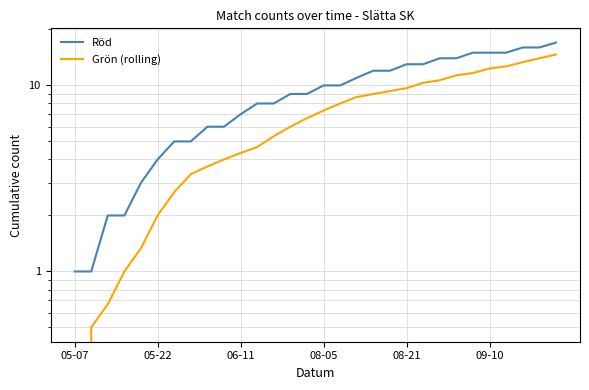

How many values in the Röd series exceed 10?

13